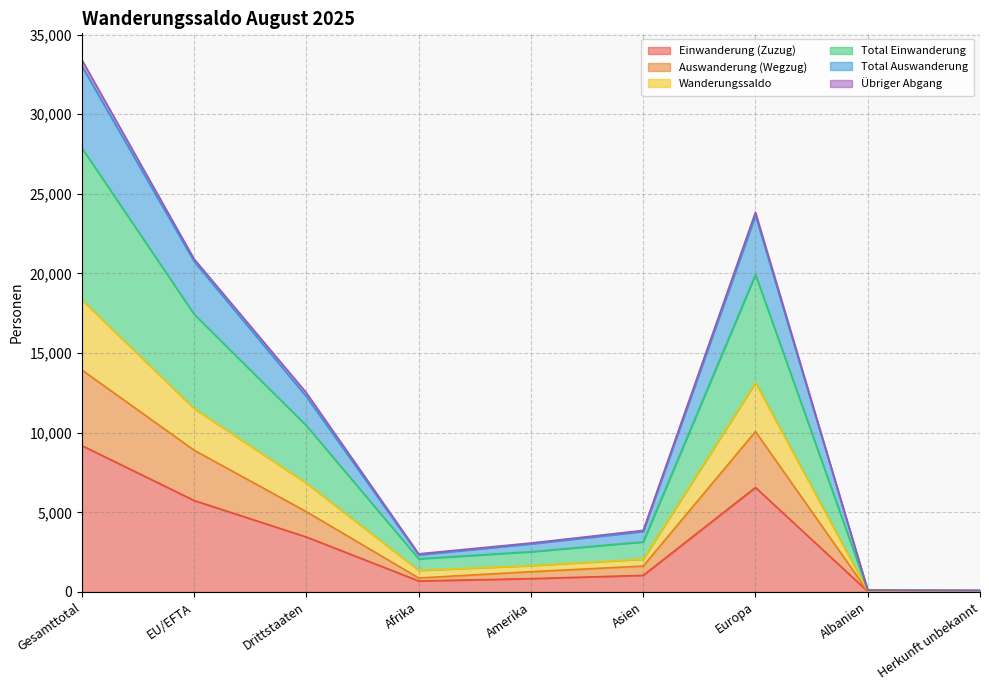

True or false: Wanderungssaldo and Total Auswanderung cross at least once.

False